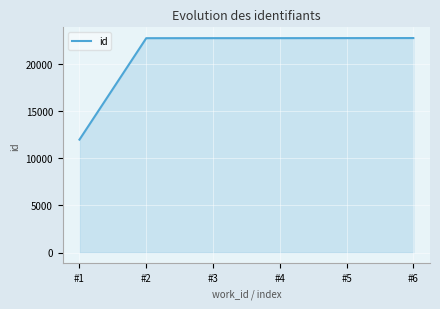

What value does the data have at #3?

22758